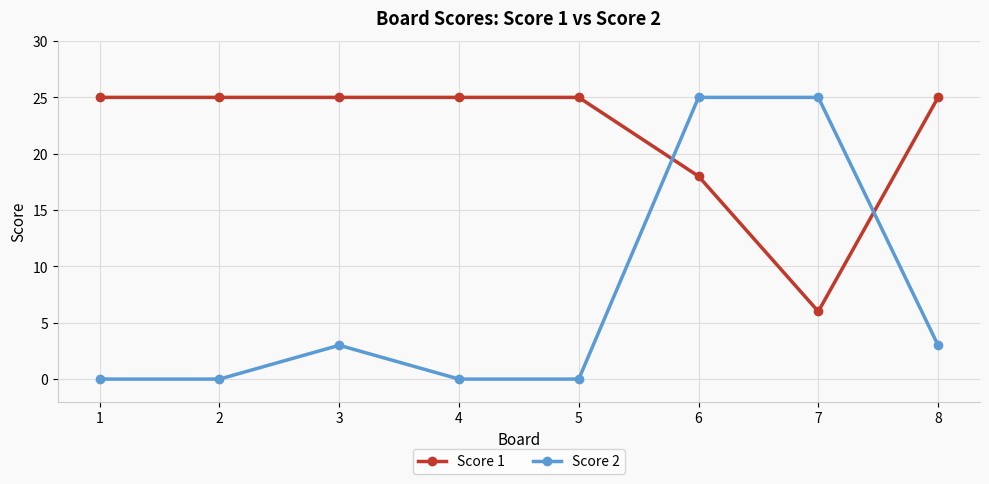

Where do Score 1 and Score 2 first cross each other?

5 and 6